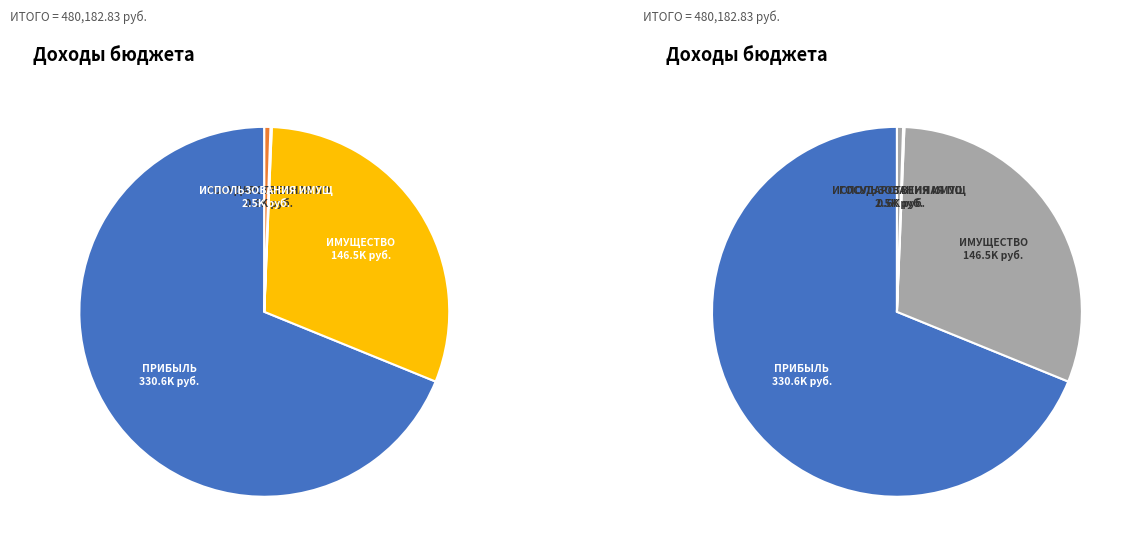

Does НАЛОГИ НА ПРИБЫЛЬ, ДОХОДЫ represent more than half of the total?

Yes